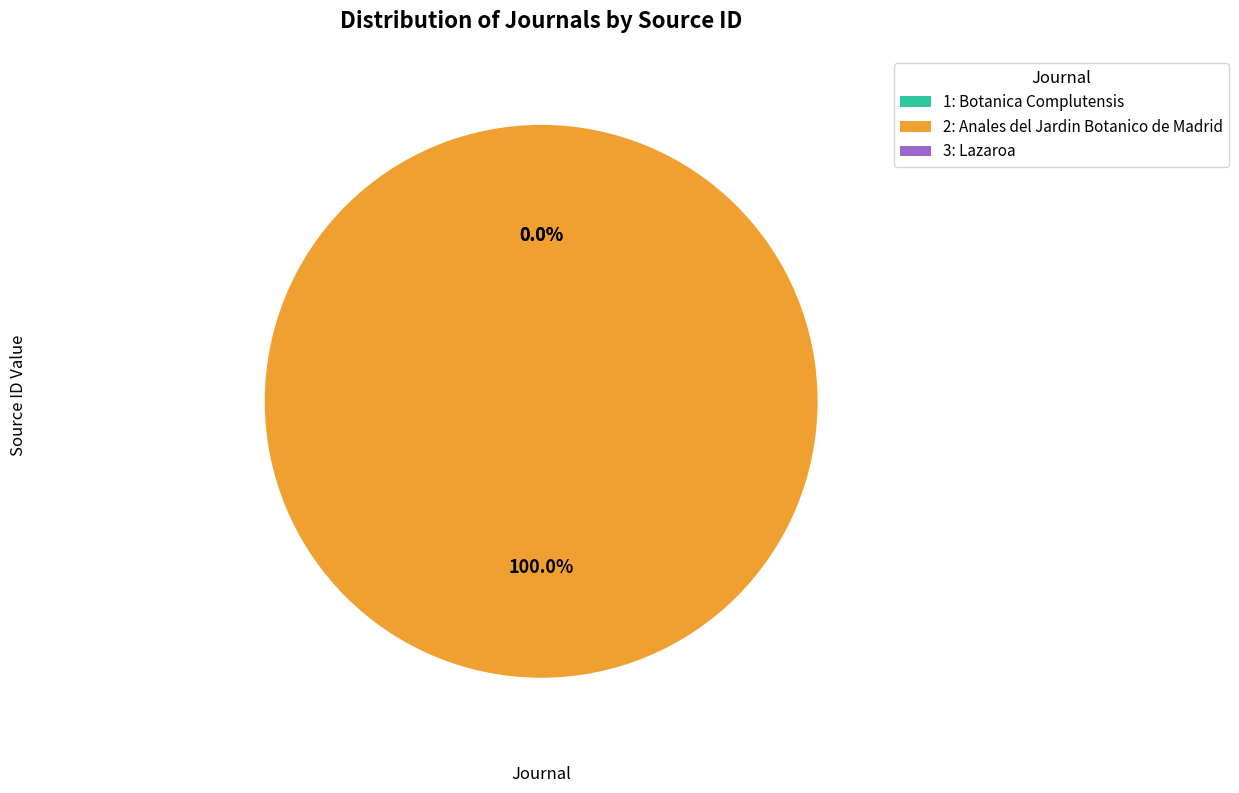

How many slices are in this pie chart?

3